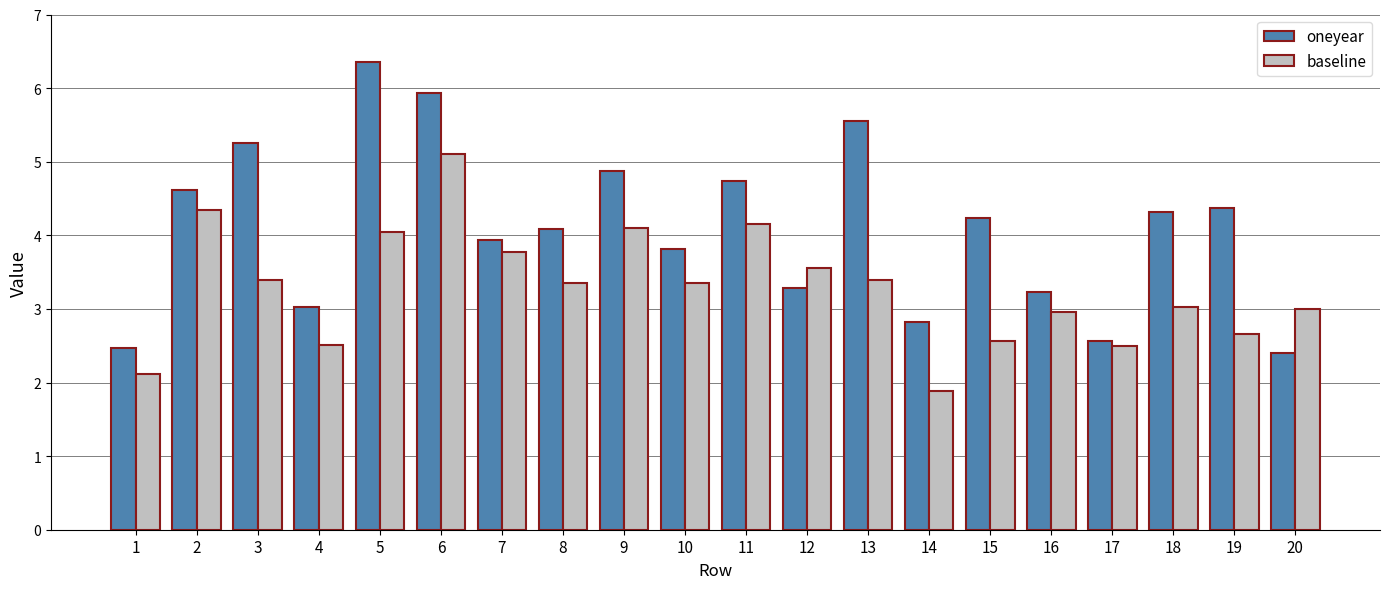

Which series has the largest range (max minus min)?

oneyear